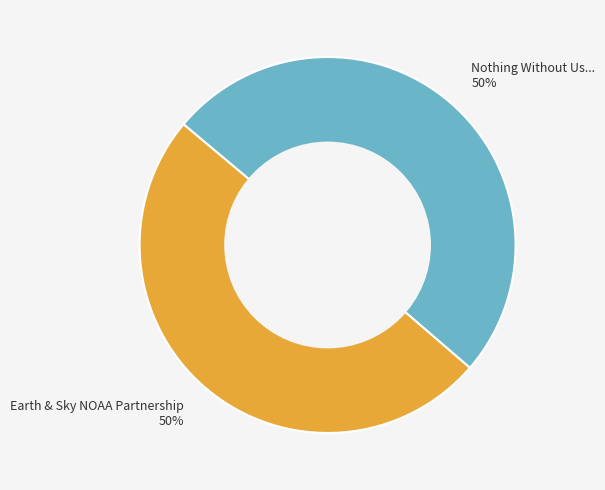

To the nearest percent, what percentage of the pie is Earth & Sky NOAA Partnership?

50%